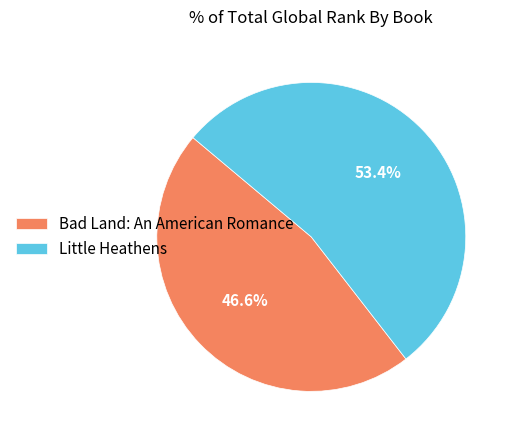

To the nearest percent, what is the difference between the largest and smallest slice percentages?

7%